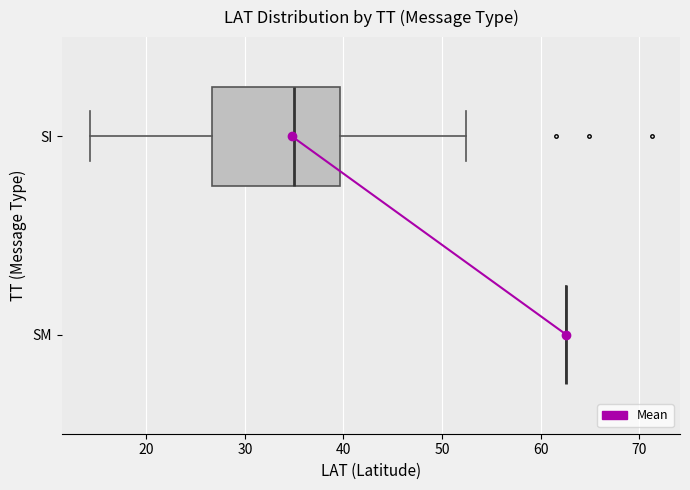

Which box is the widest, from its left edge to its right edge?

SI